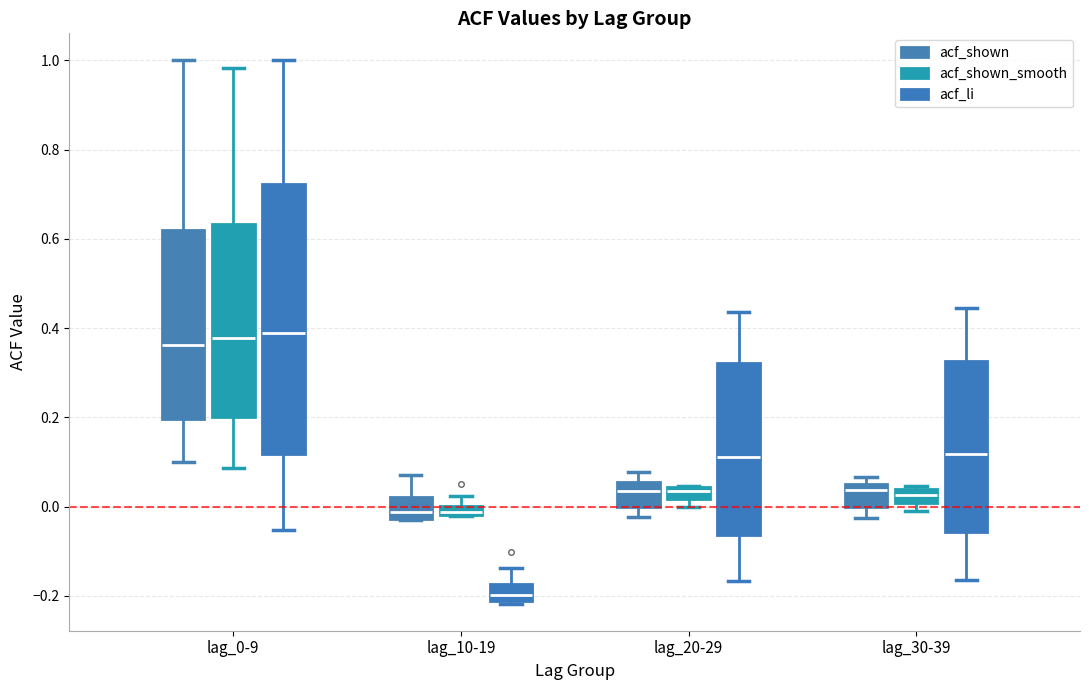

Where does the upper whisker of the box for lag_0-9 (acf_shown_smooth) end on the y-axis? The values are not printed on the chart, so give them approximately, as read against the axis.

0.98